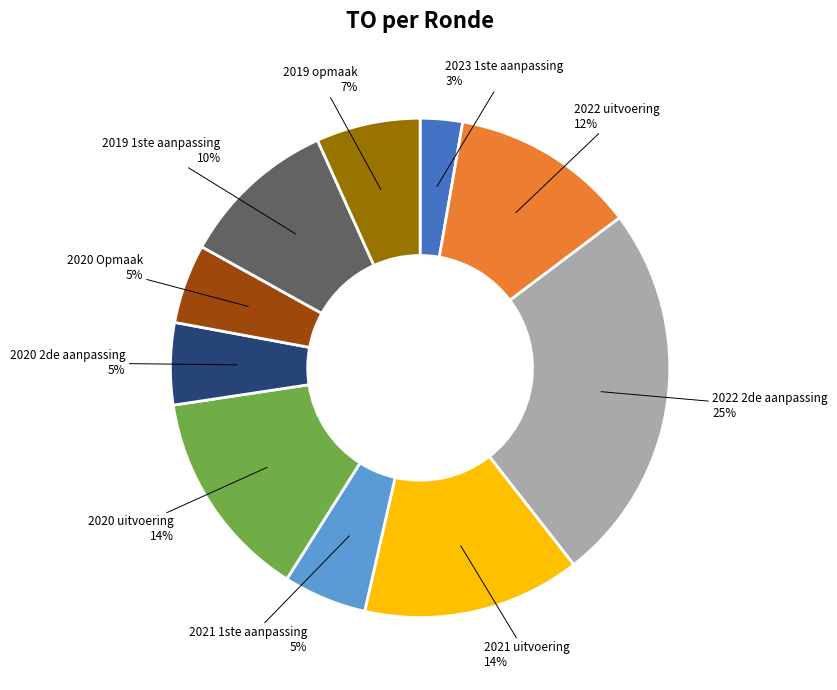

Which has a higher value, 2022 2de aanpassing or 2023 1ste aanpassing?

2022 2de aanpassing